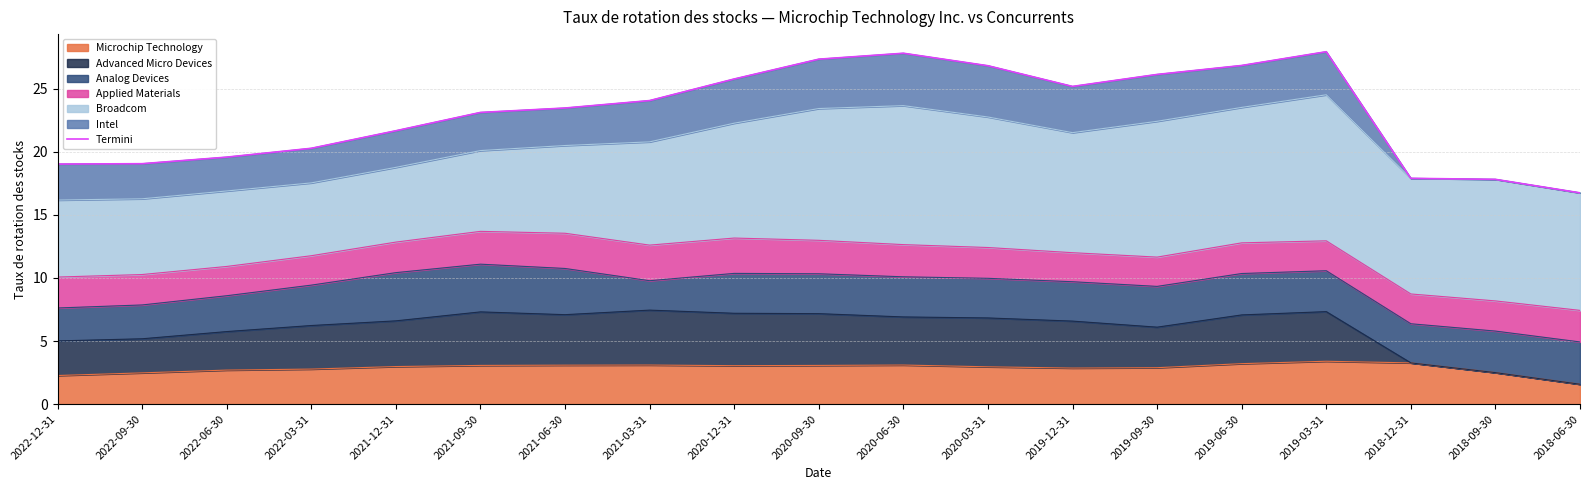

Reading right to left, transcribe all the data shown in this chart.

2018-06-30=16.7	2018-09-30=17.8	2018-12-31=17.9	2019-03-31=27.9	2019-06-30=26.8	2019-09-30=26.1	2019-12-31=25.2	2020-03-31=26.8	2020-06-30=27.8	2020-09-30=27.3	2020-12-31=25.8	2021-03-31=24.1	2021-06-30=23.5	2021-09-30=23.1	2021-12-31=21.7	2022-03-31=20.3	2022-06-30=19.6	2022-09-30=19.1	2022-12-31=19.0